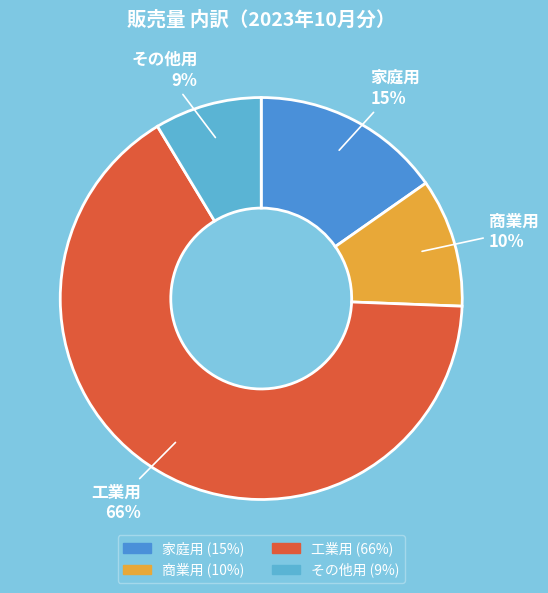

How many segments does this pie chart have?

4